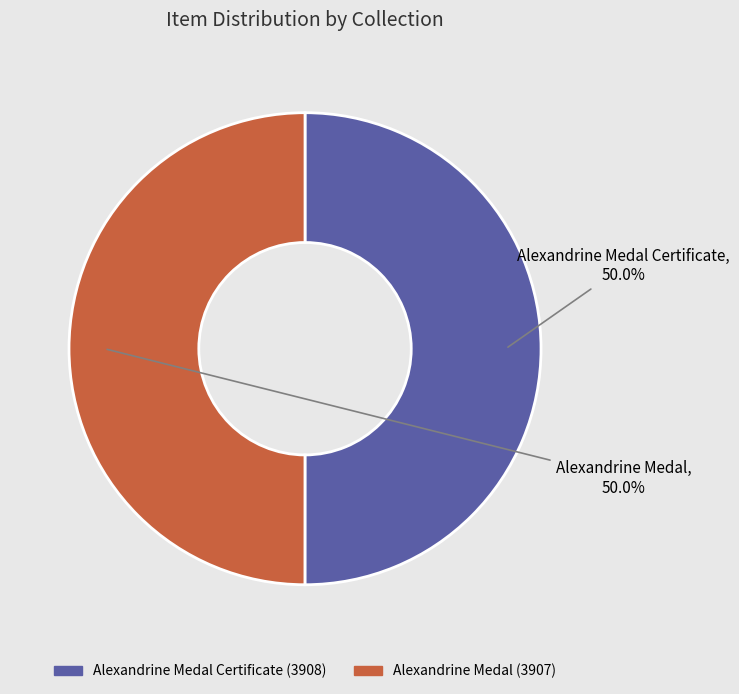

To the nearest percent, what portion does Alexandrine Medal represent?

50%